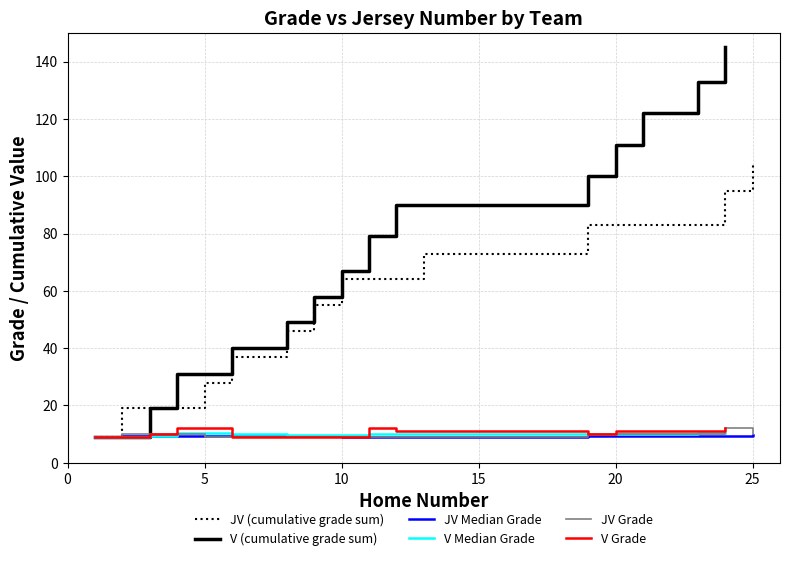

How many interior local peaks (higher than both neighbors) does the data have?

2